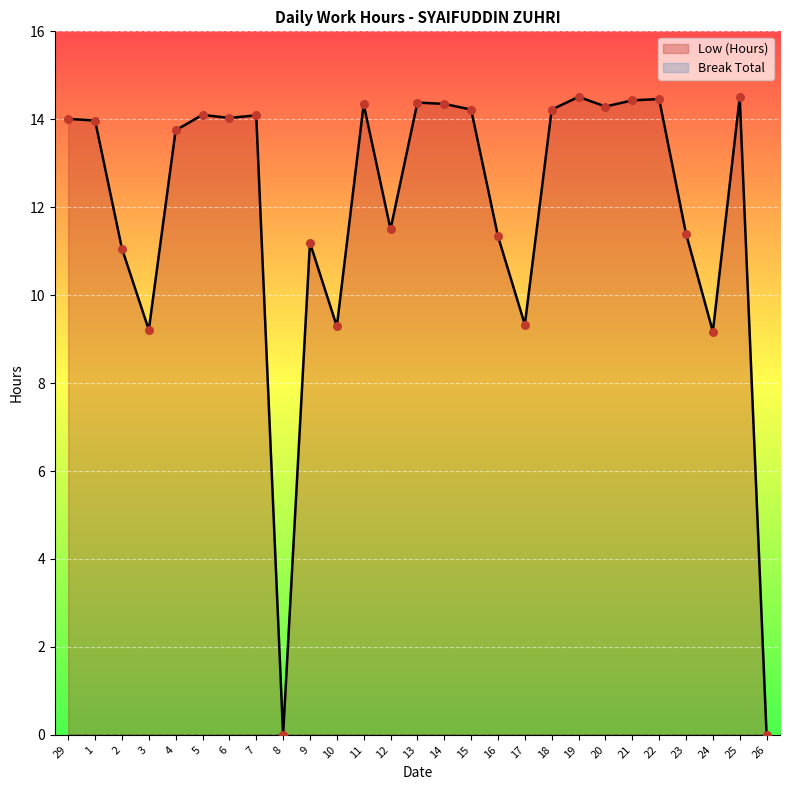

Between 11 and 29, which is larger?

11